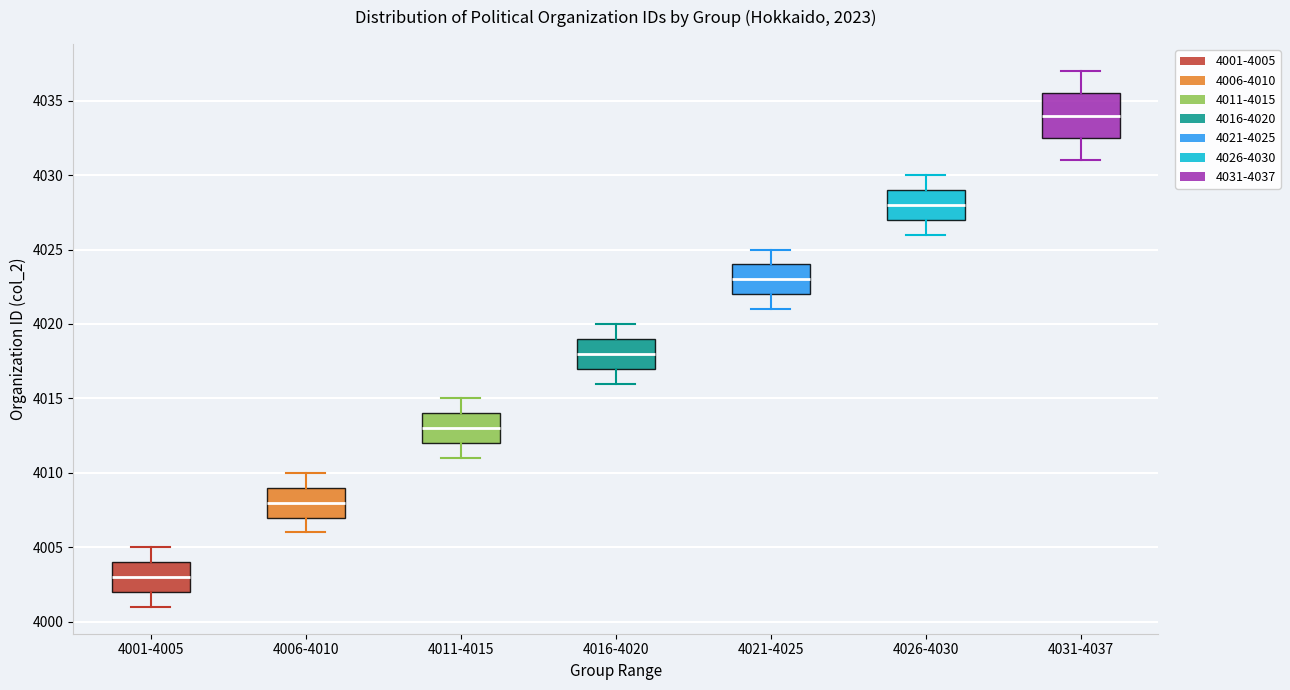

Reading left to right, transcribe this box plot: for each box, give where its median line is, the range the box spans, and where its two whiskers end, as read against the y-axis. The values are not printed on the chart, so give them approximately, as read against the axis.

4001-4005: median 4003.0, box 4002.0 to 4004.0, whiskers 4001.0 to 4005.0
4006-4010: median 4008.0, box 4007.0 to 4009.0, whiskers 4006.0 to 4010.0
4011-4015: median 4013.0, box 4012.0 to 4014.0, whiskers 4011.0 to 4015.0
4016-4020: median 4018.0, box 4017.0 to 4019.0, whiskers 4016.0 to 4020.0
4021-4025: median 4023.0, box 4022.0 to 4024.0, whiskers 4021.0 to 4025.0
4026-4030: median 4028.0, box 4027.0 to 4029.0, whiskers 4026.0 to 4030.0
4031-4037: median 4034.0, box 4032.5 to 4035.5, whiskers 4031.0 to 4037.0